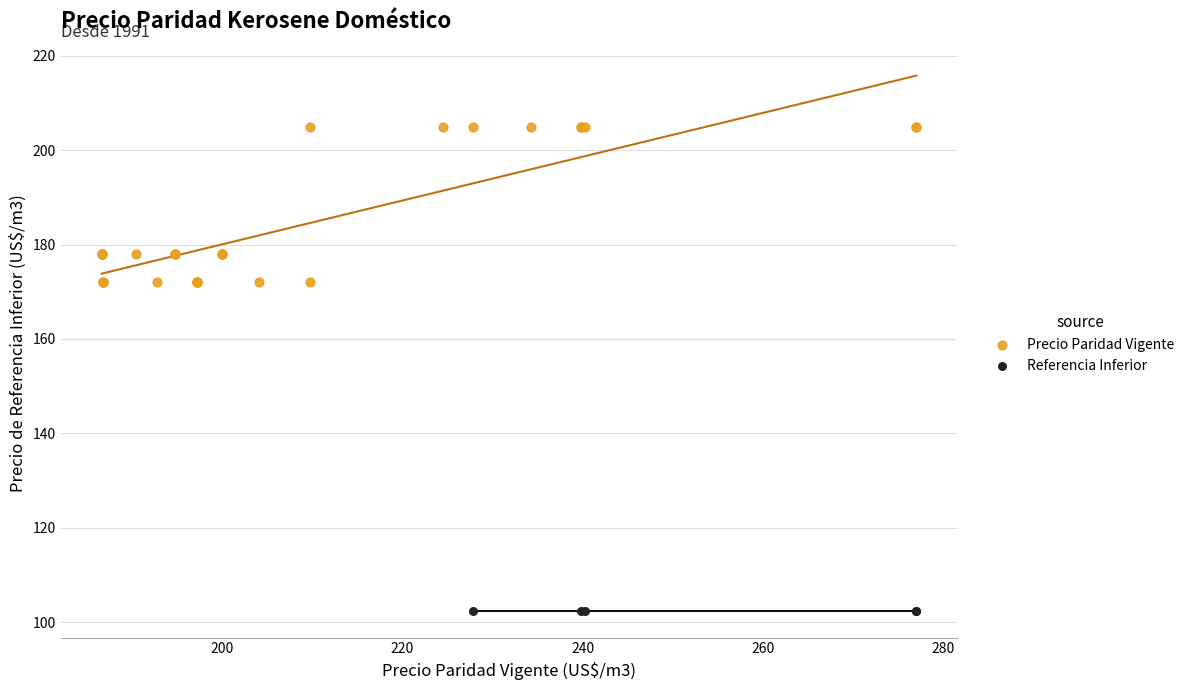

Which series contains the lowest Y value?

Referencia Inferior